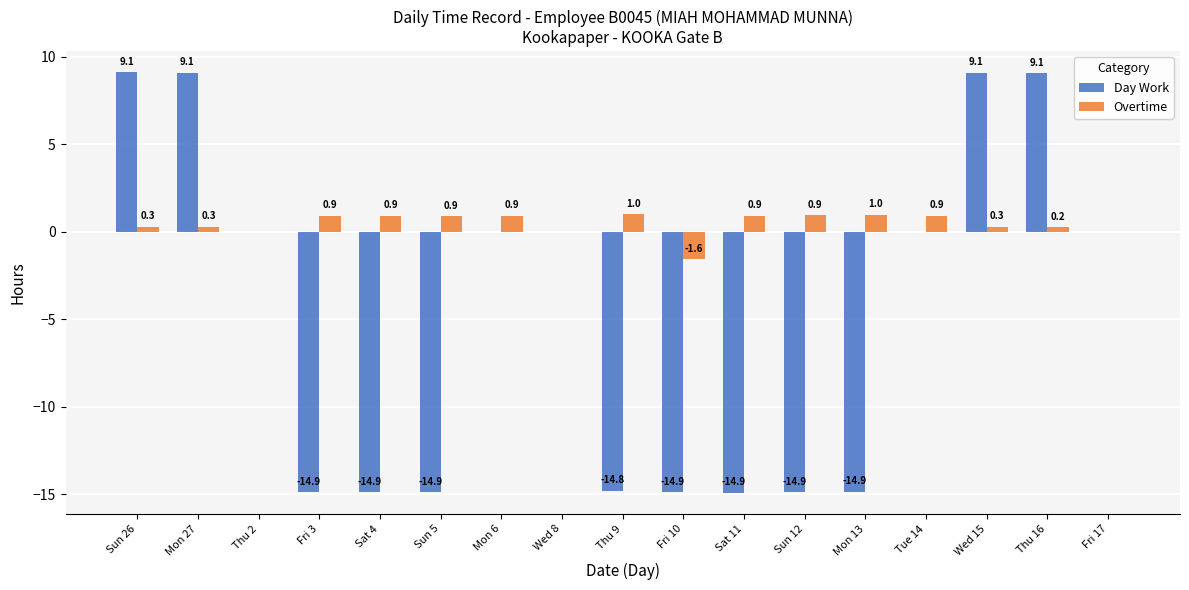

What is the sum of the Overtime values at Mon 27 and Fri 3?

1.2